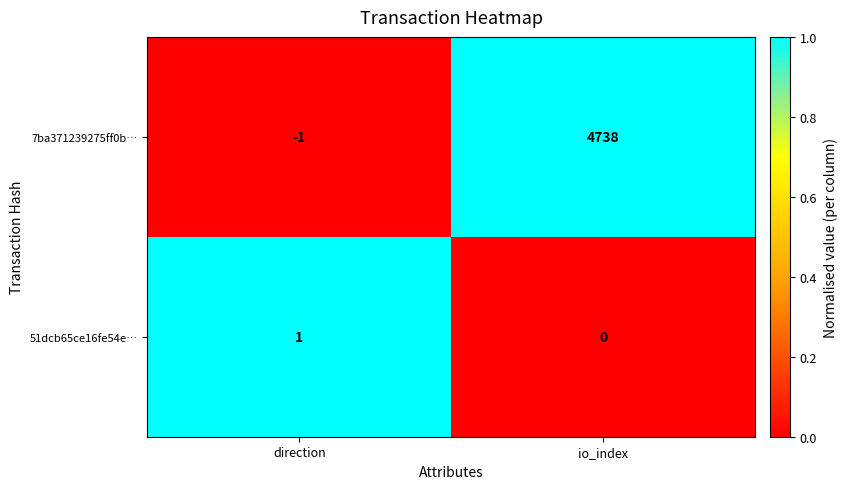

What is the highest value of the 7ba371239275ff0b… series?

4738